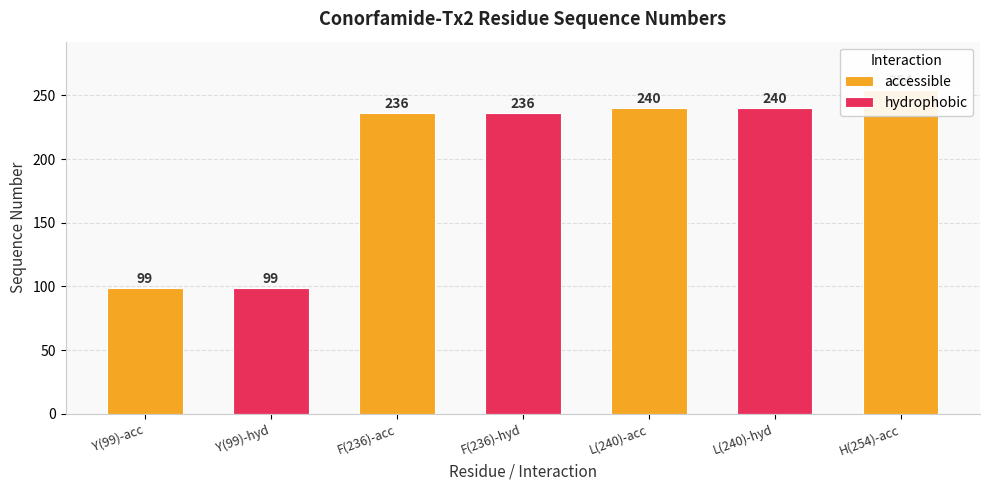

How many bars are there in total?

7